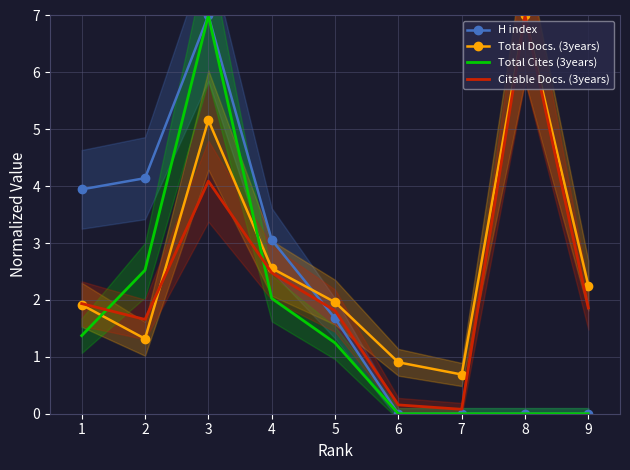

What is the value of the Citable Docs. (3years) point at the 5th from the left?

1.8